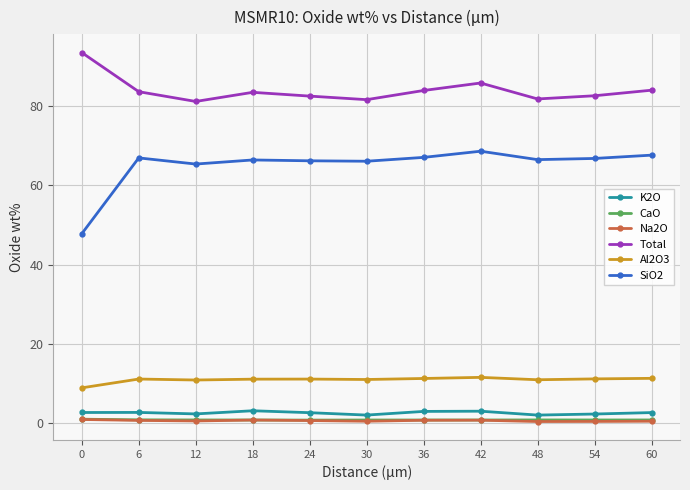

The K2O series shows 2.7 at 6. True or false?

True